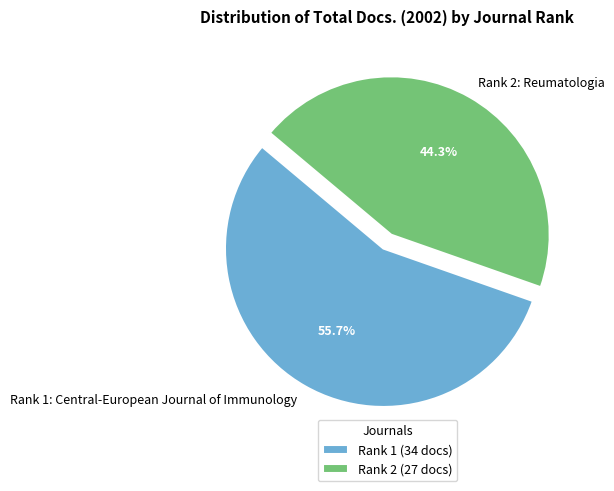

Which has a higher value, Rank 2: Reumatologia or Rank 1: Central-European Journal of Immunology?

Rank 1: Central-European Journal of Immunology